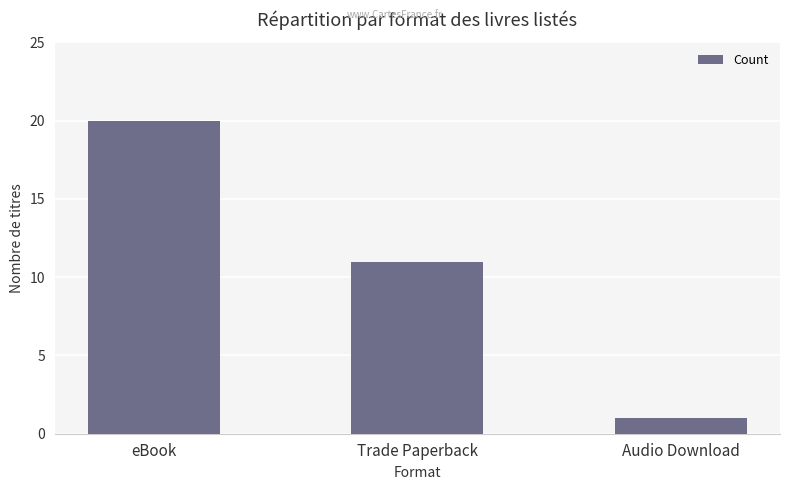

Where is the data nearest to the value 10?

Trade Paperback